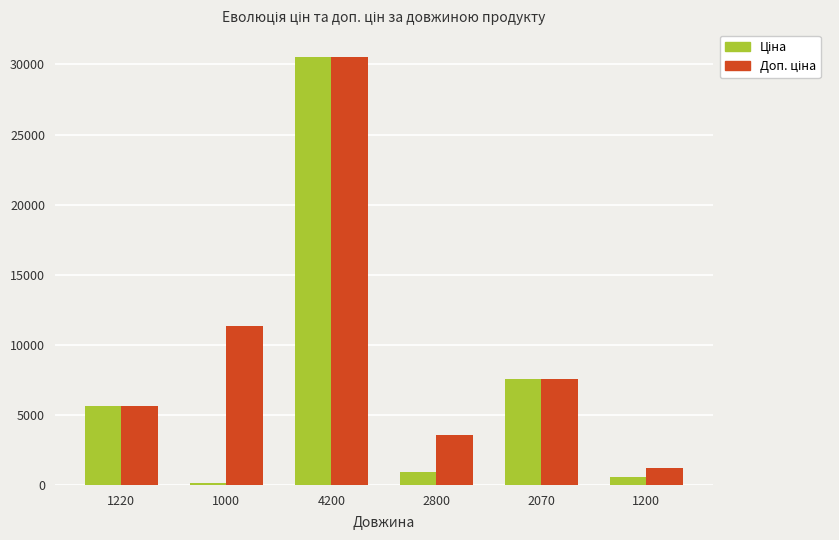

At how many categories does at least one series exceed 6429?

3